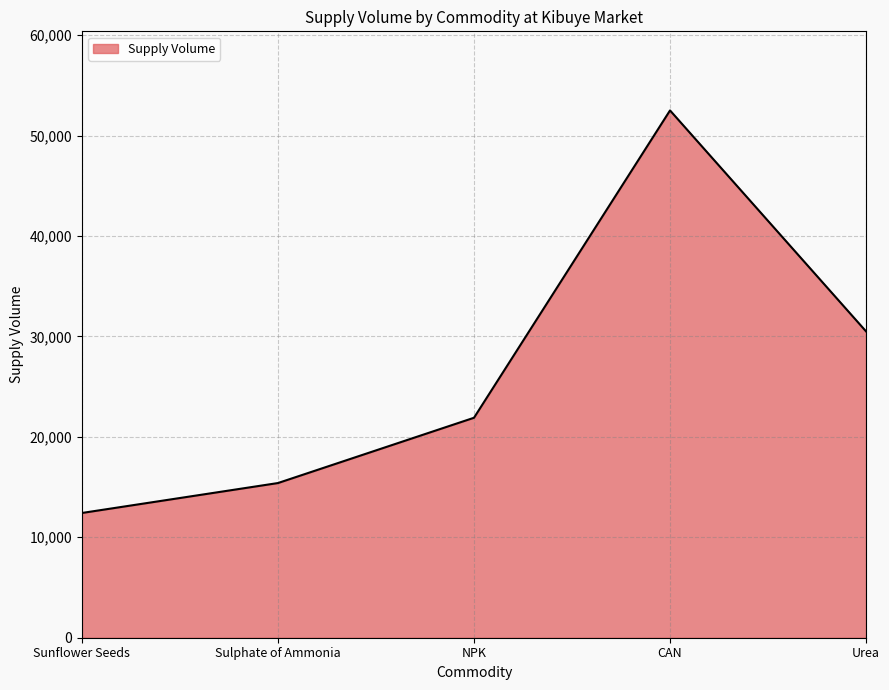

What position from the right is Sulphate of Ammonia?

4